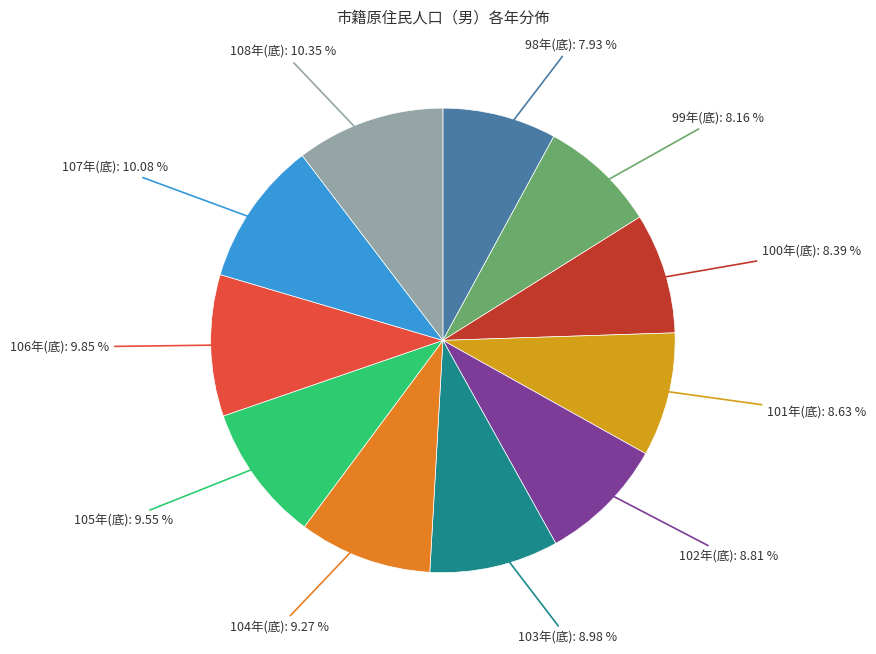

What percentage is the 101年(底) slice, to the nearest percent?

9%